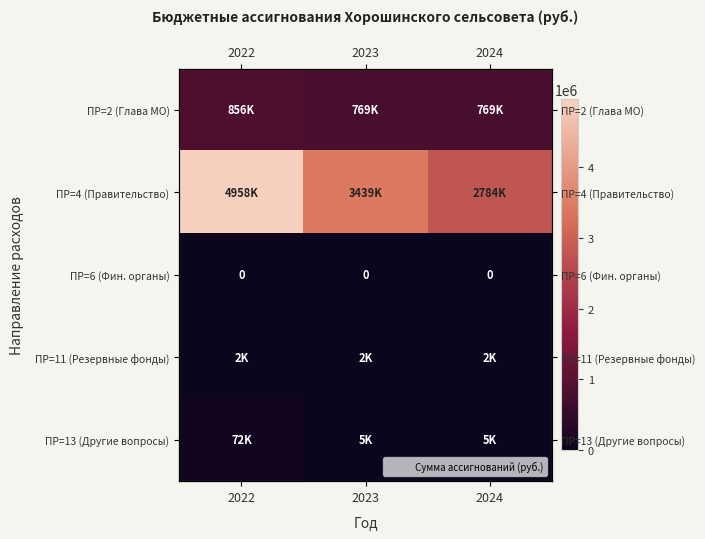

Count the ПР=2 (Глава МО) values in the range 769114 to 855543.

3